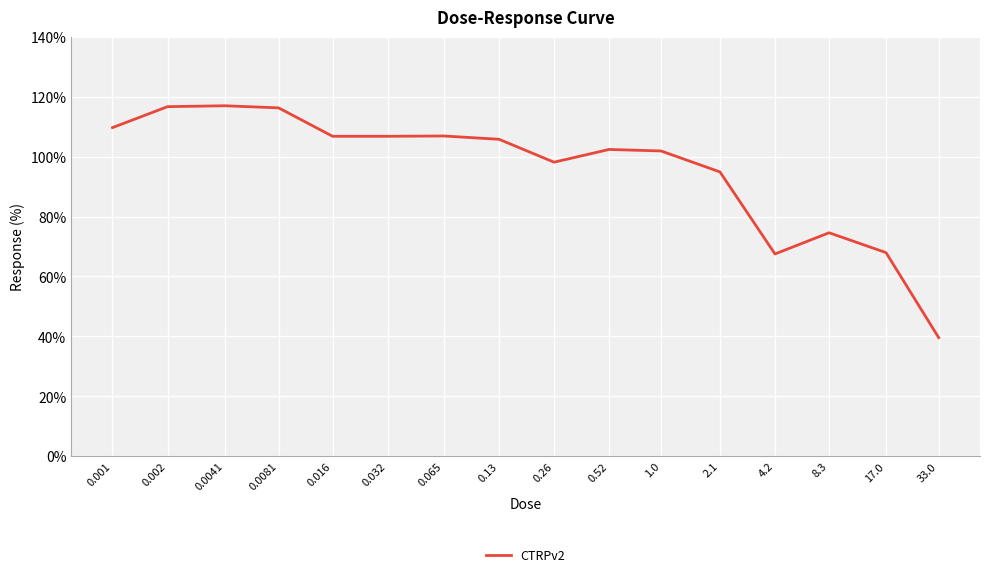

What is the smallest value displayed?

39.5